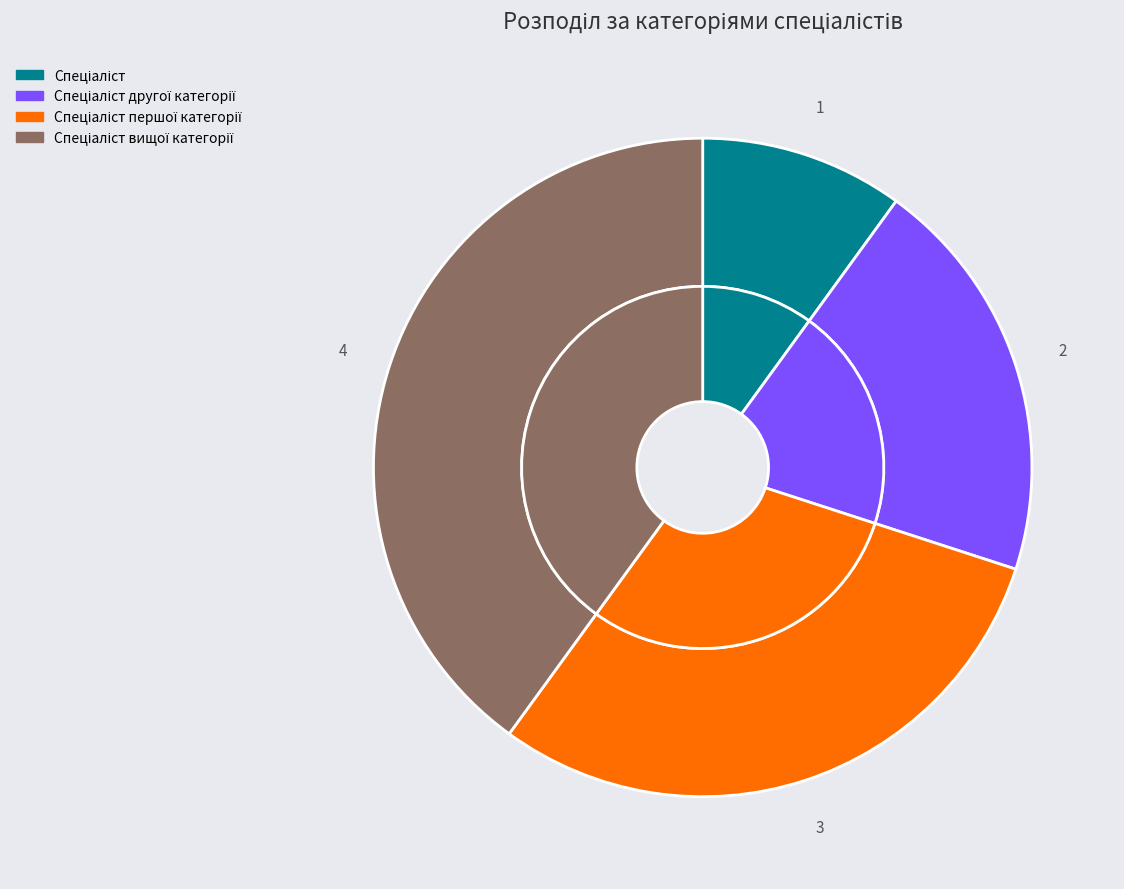

Rank the categories by value from lowest to highest.

Спеціаліст, Спеціаліст другої категорії, Спеціаліст першої категорії, Спеціаліст вищої категорії